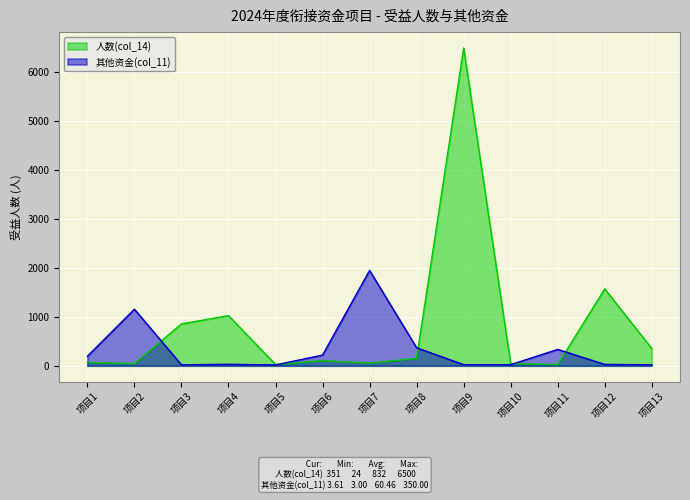

Rank the series by their average value, from highest to lowest.

人数(col_14), 其他资金(col_11)